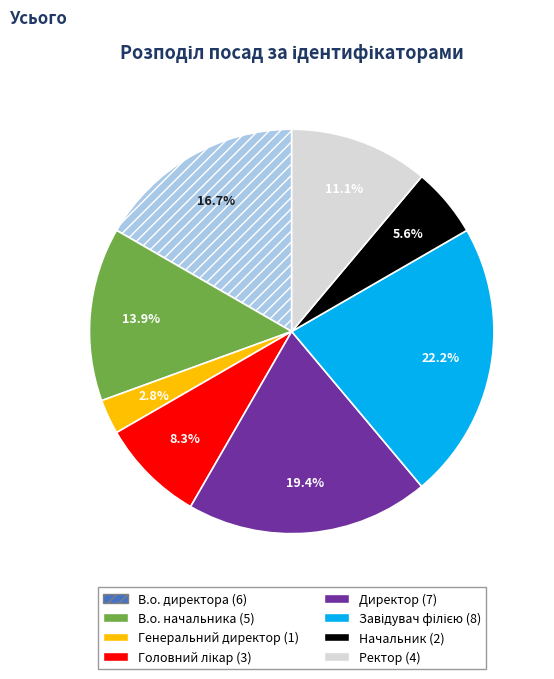

Which slice is the smallest?

Генеральний директор